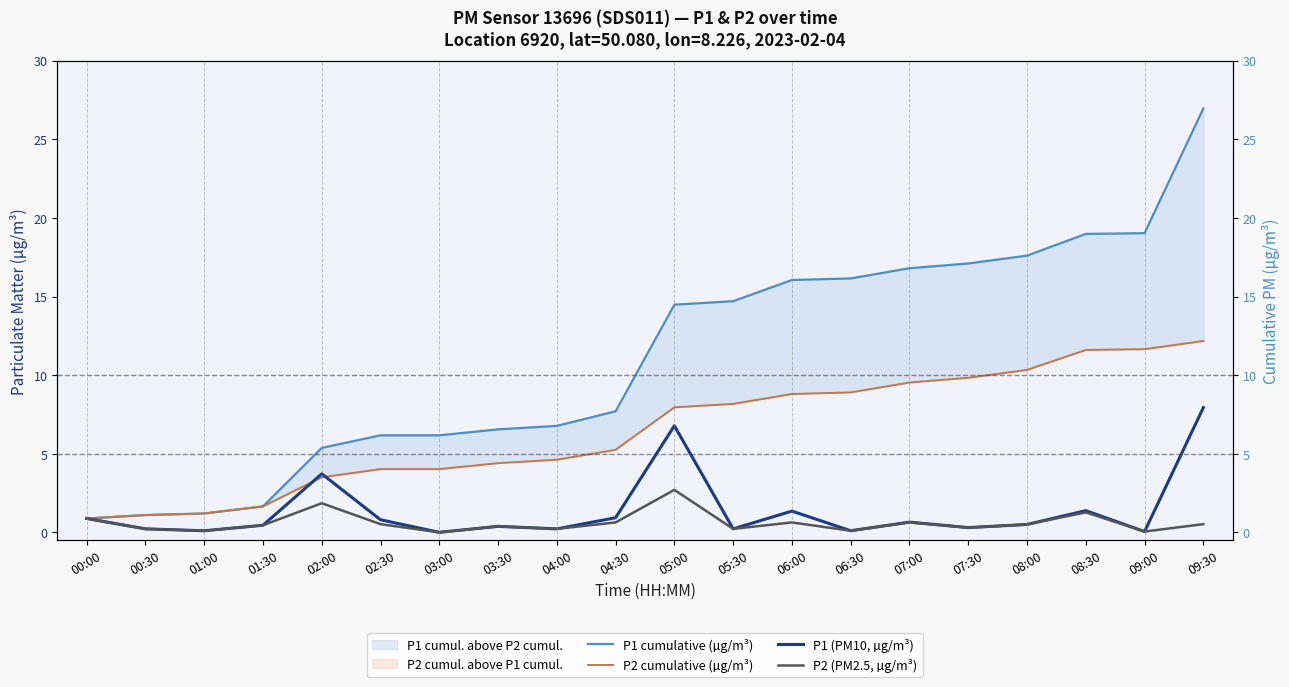

At which label does P2 cumulative (µg/m³) first exceed 7?

05:00